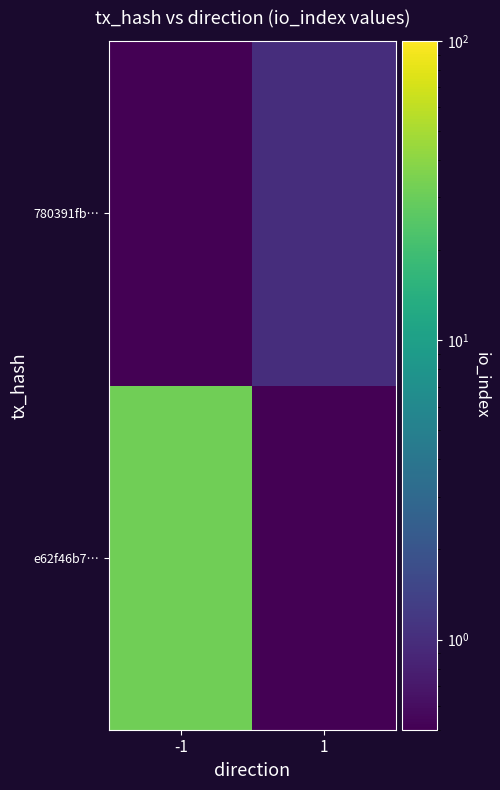

How many data points does each series have?

2